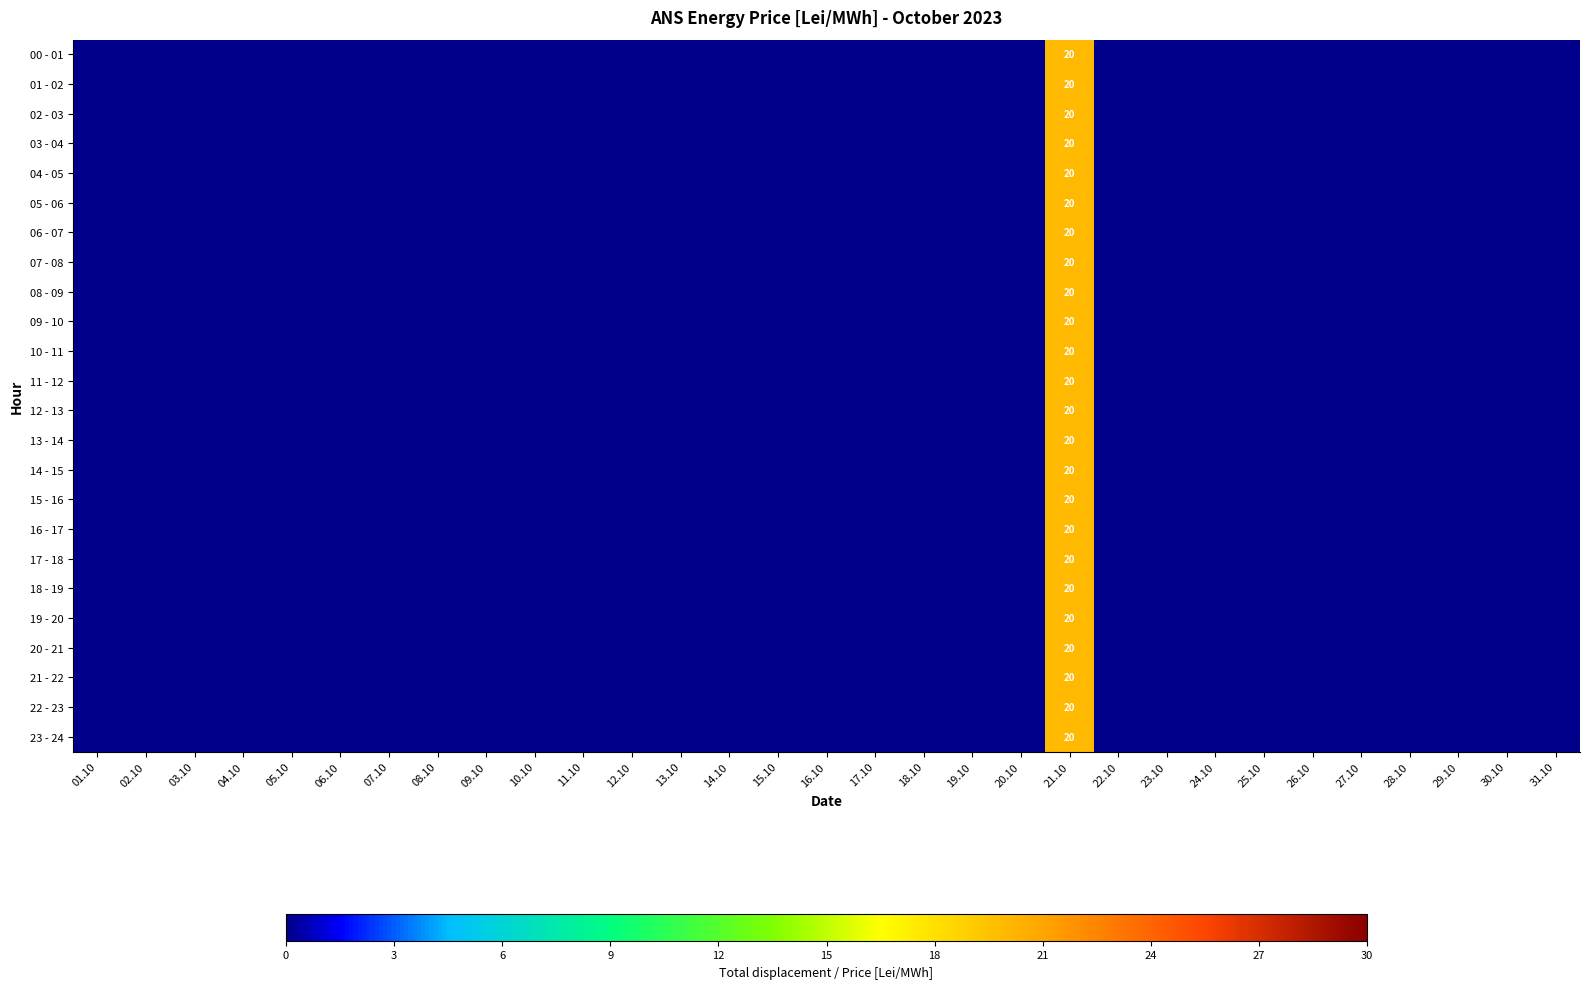

At which category does the chart reach its minimum across all series?

01.10